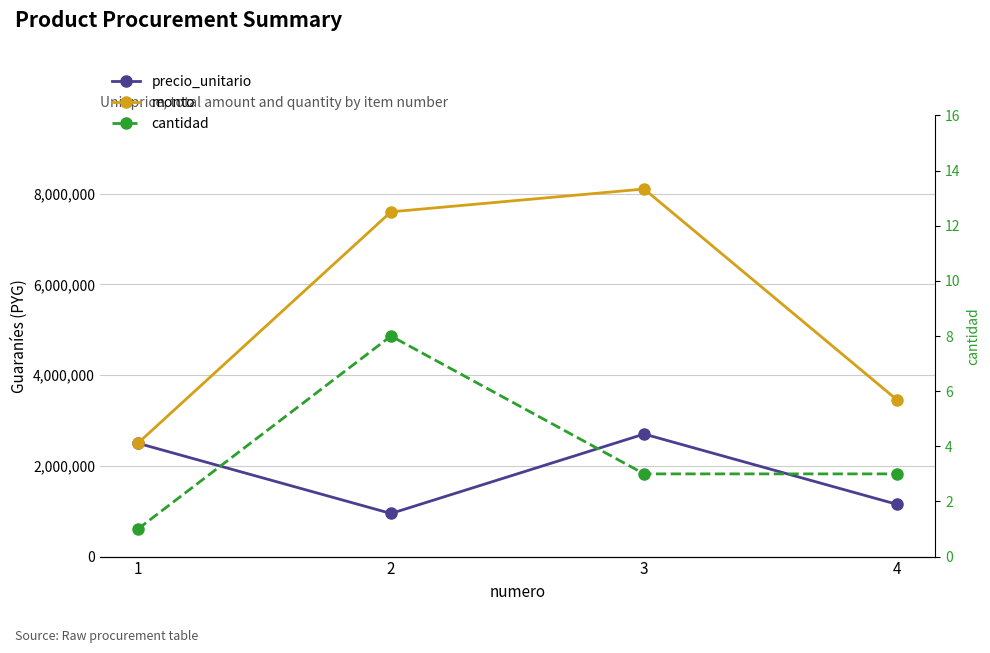

True or false: cantidad has more than 1 interior local peaks.

False